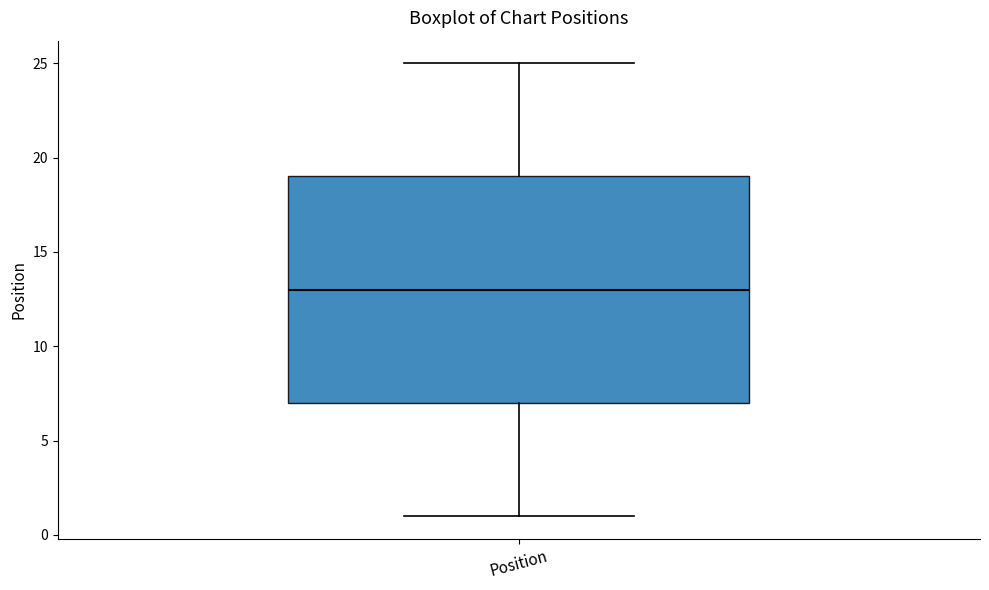

Read this box plot against the y-axis: the position of the median line, the range covered by the box, and the ends of both whiskers. The values are not printed on the chart, so give them approximately, as read against the axis.

median 13, box 7 to 19, whiskers 1 to 25